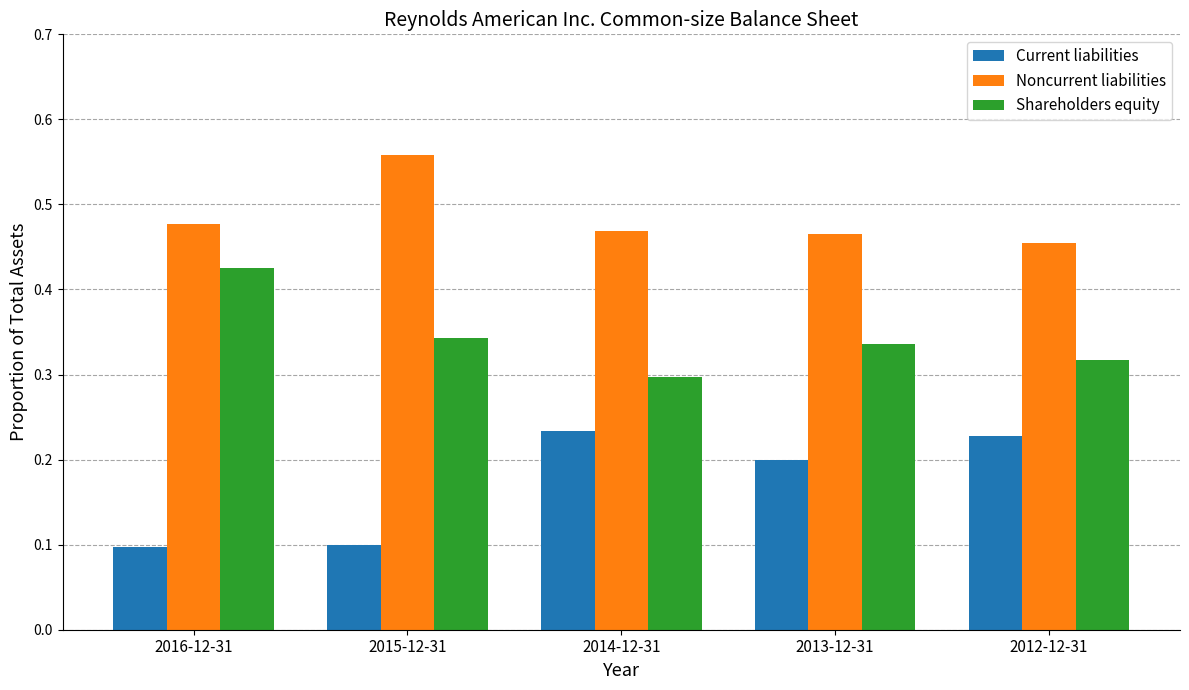

The Current liabilities series shows 0.1 at 2015-12-31. True or false?

True